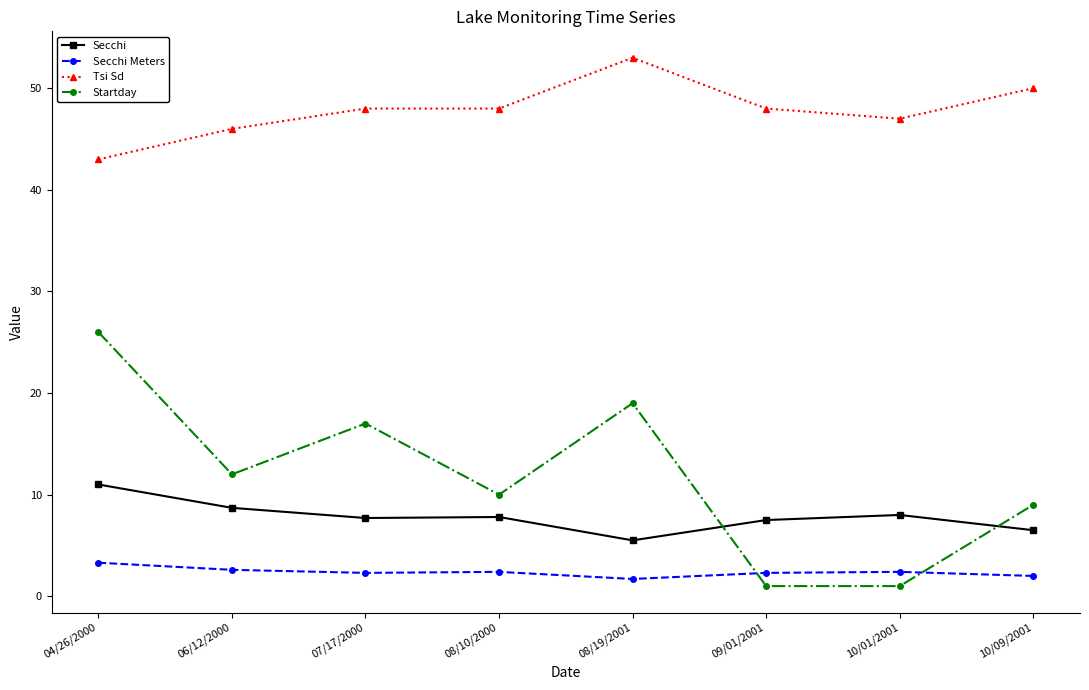

At how many categories does at least one series exceed 9?

8